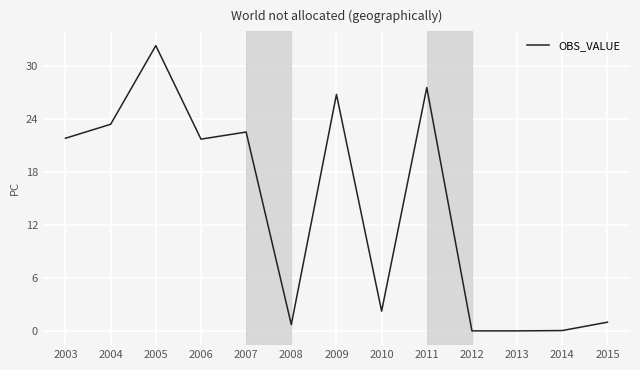

The value at 2007 is 22.6. True or false?

True